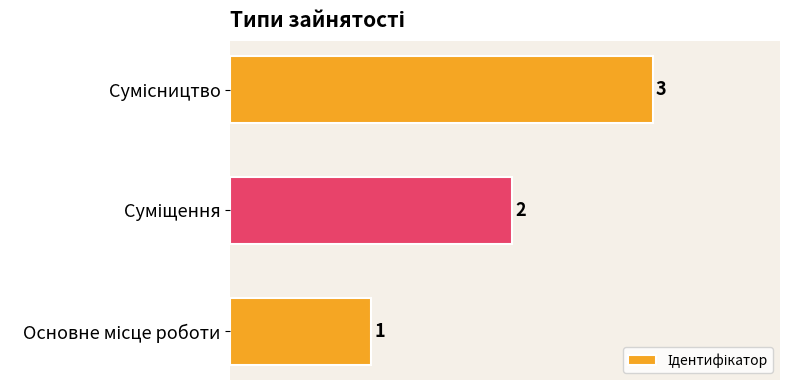

What is the minimum value shown in the chart?

1